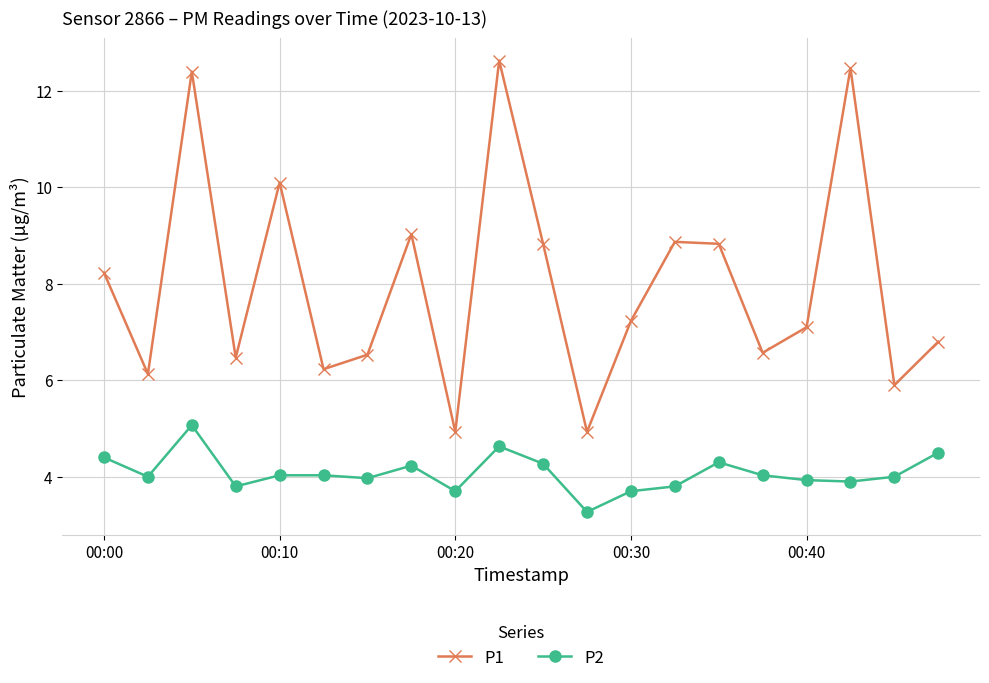

Which series has the largest total across all categories?

P1